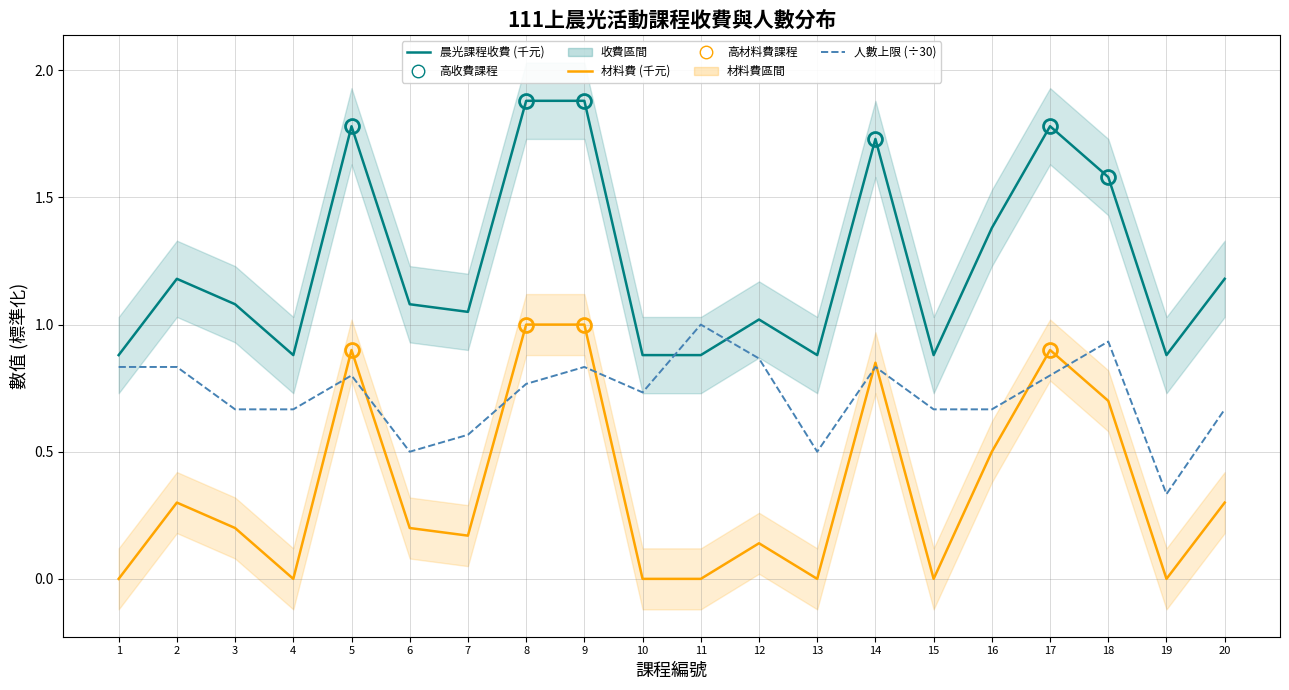

Which category has the lowest value in the 材料費 (千元) series?

1